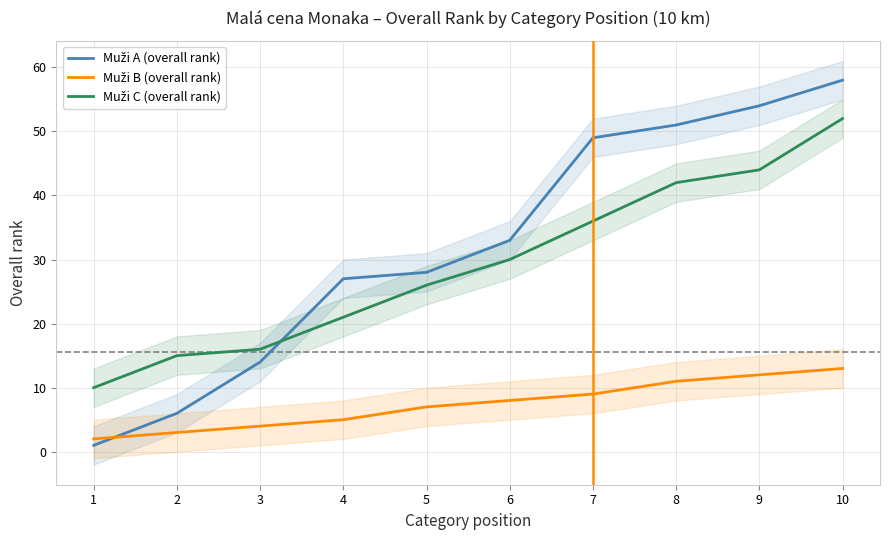

True or false: Muži C (overall rank) and Muži B (overall rank) intersect in this chart.

False